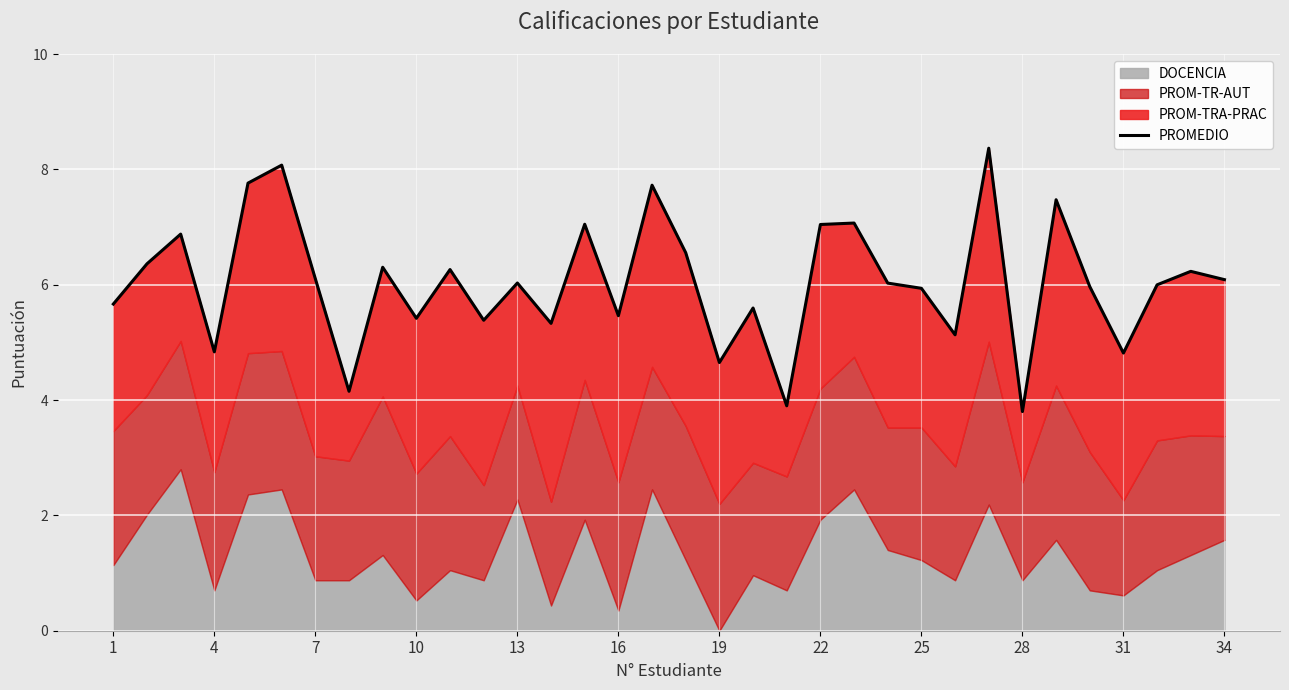

How many lines are shown in the chart?

1